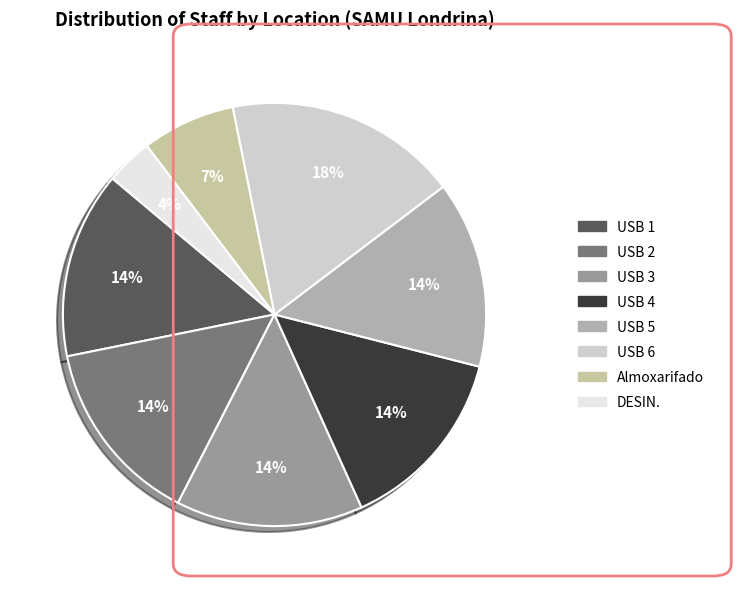

True or false: USB 6 accounts for 18% of the total.

True